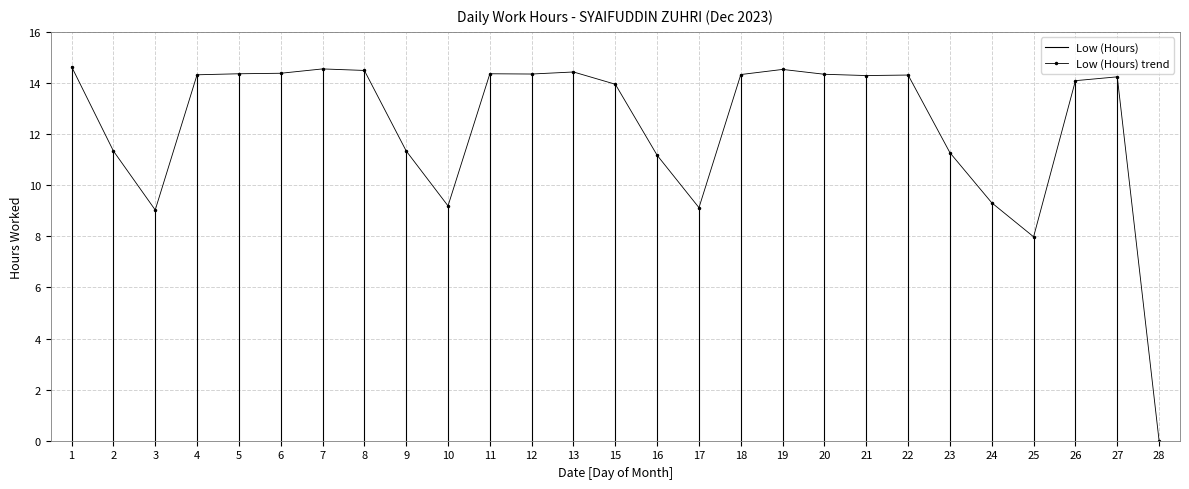

What is the average value?

12.4